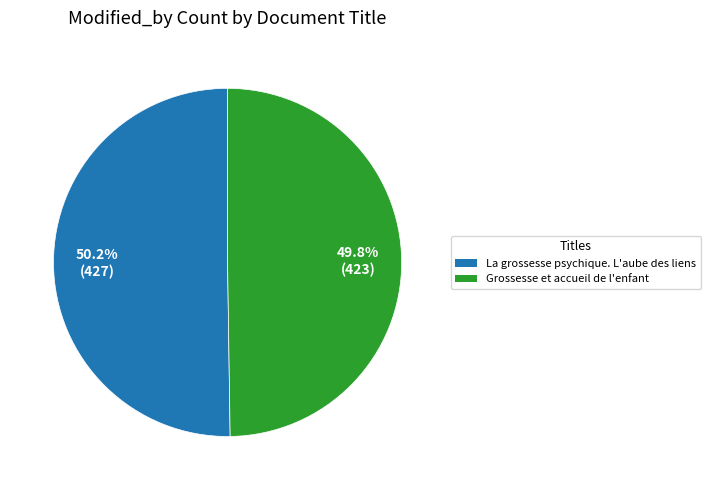

Is there any slice that represents more than half of the pie?

Yes